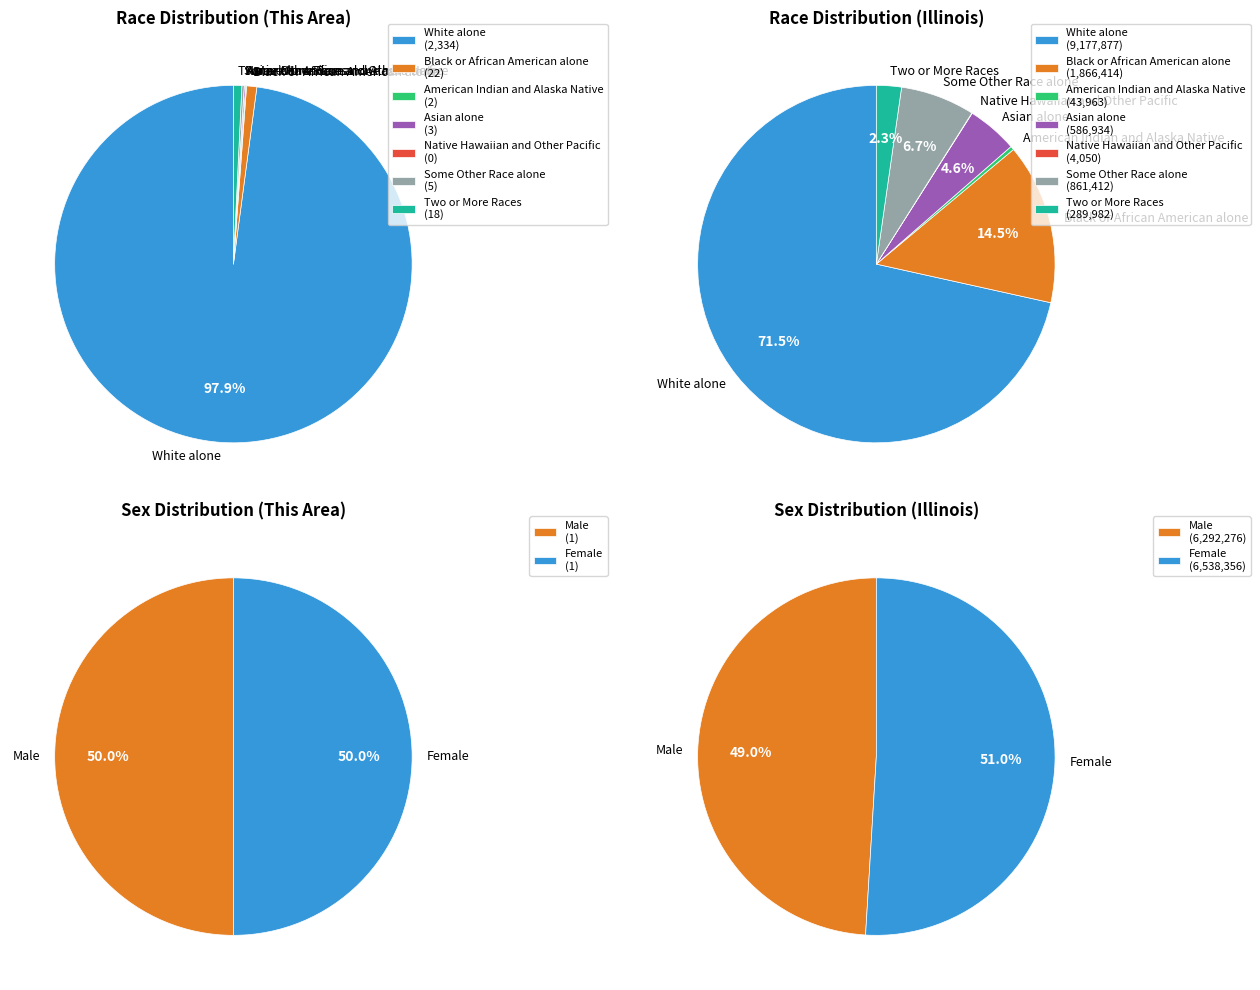

What is the smallest slice in the pie chart?

Native Hawaiian and Other Pacific